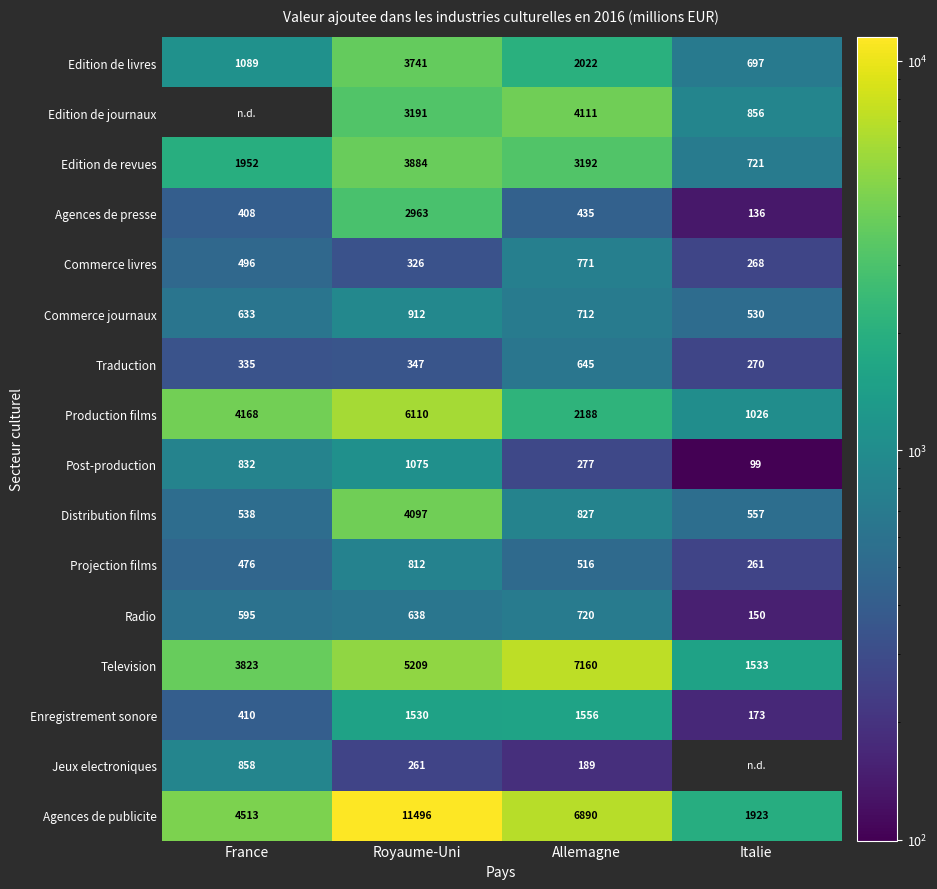

The value of Edition de revues at Allemagne is 3192.0. True or false?

True